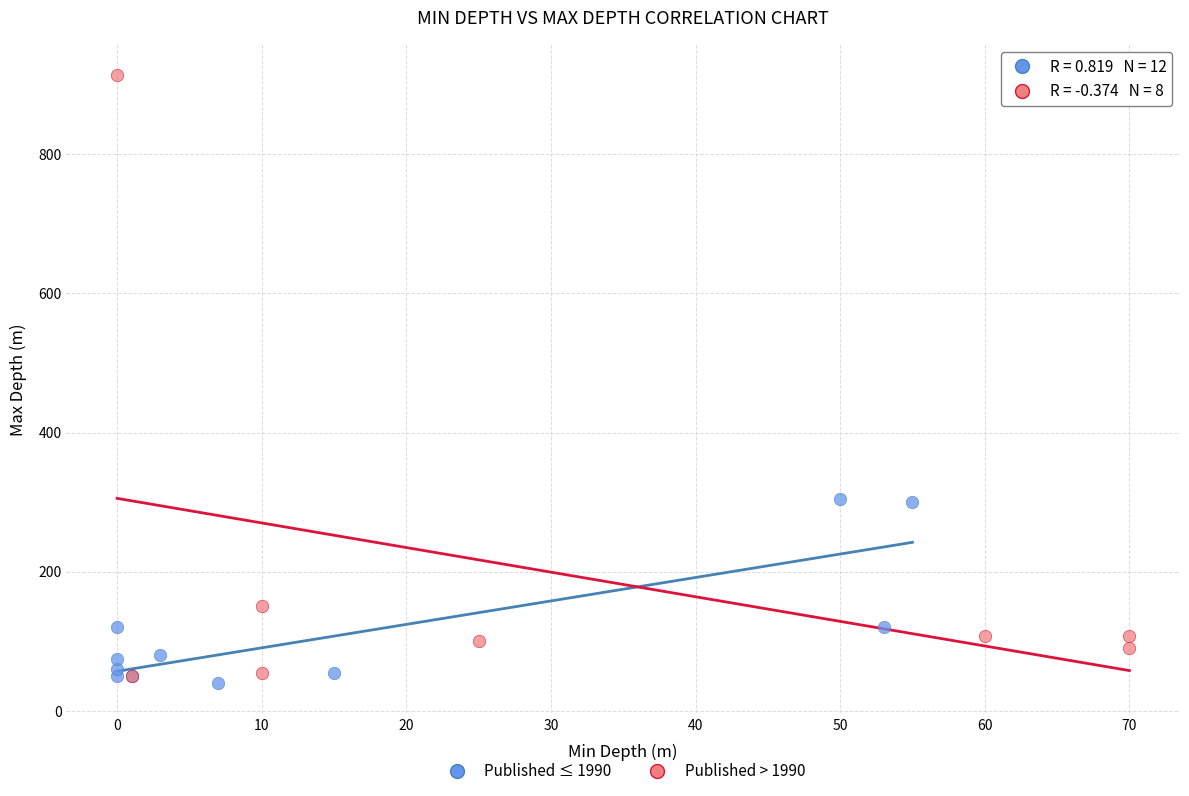

Which series has the largest Y range (max minus min)?

Published > 1990